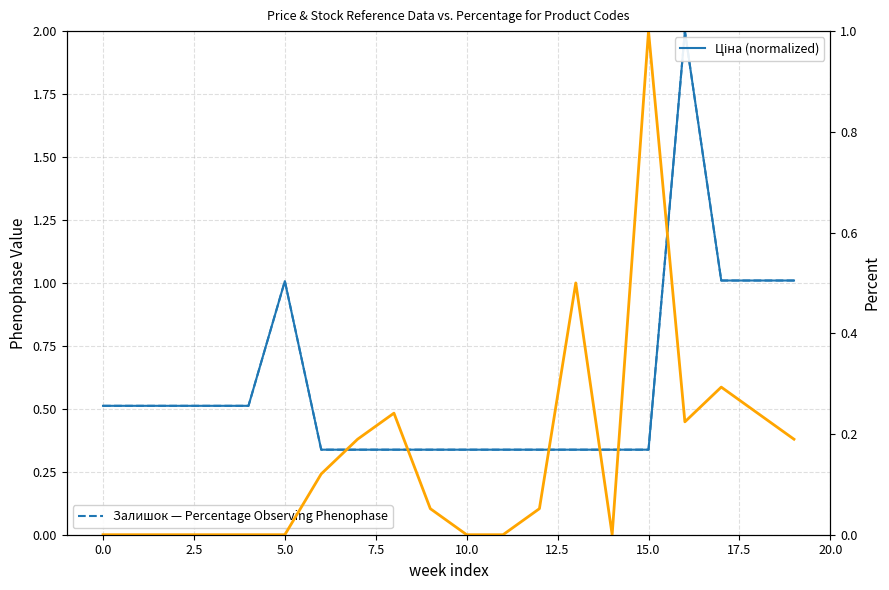

What is the highest value of the Доп. ціна (normalized) series?

2.0